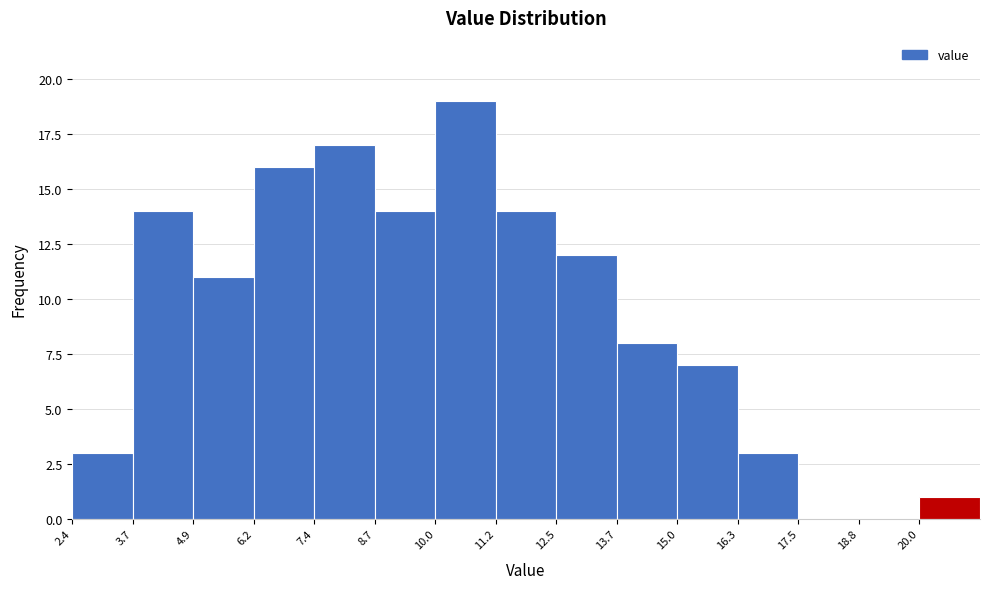

How tall is the bar that spans 11.22 to 12.48 on the x-axis? Neither the bar edges nor the heights are printed on the chart, so give them approximately, as read against the axes.

14